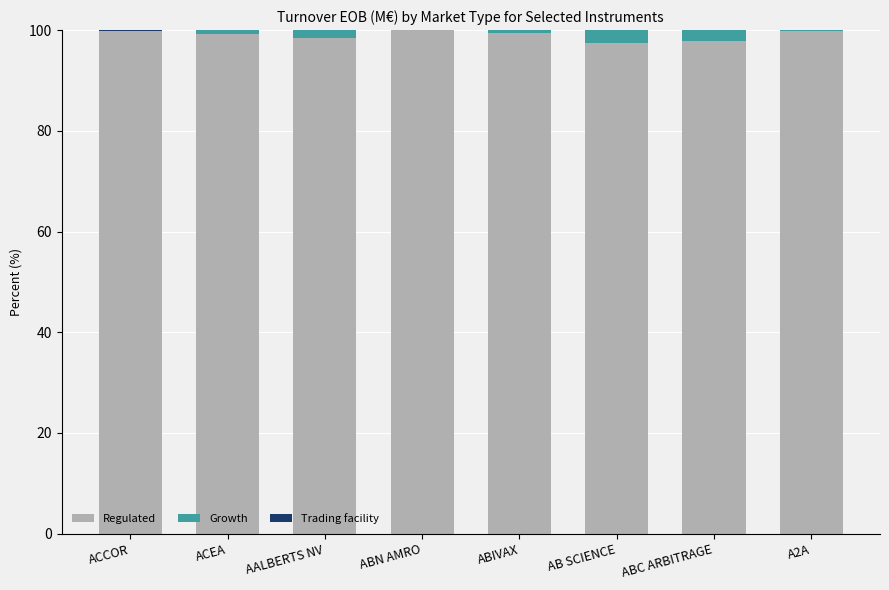

What is the highest value of the Regulated series?

99.9